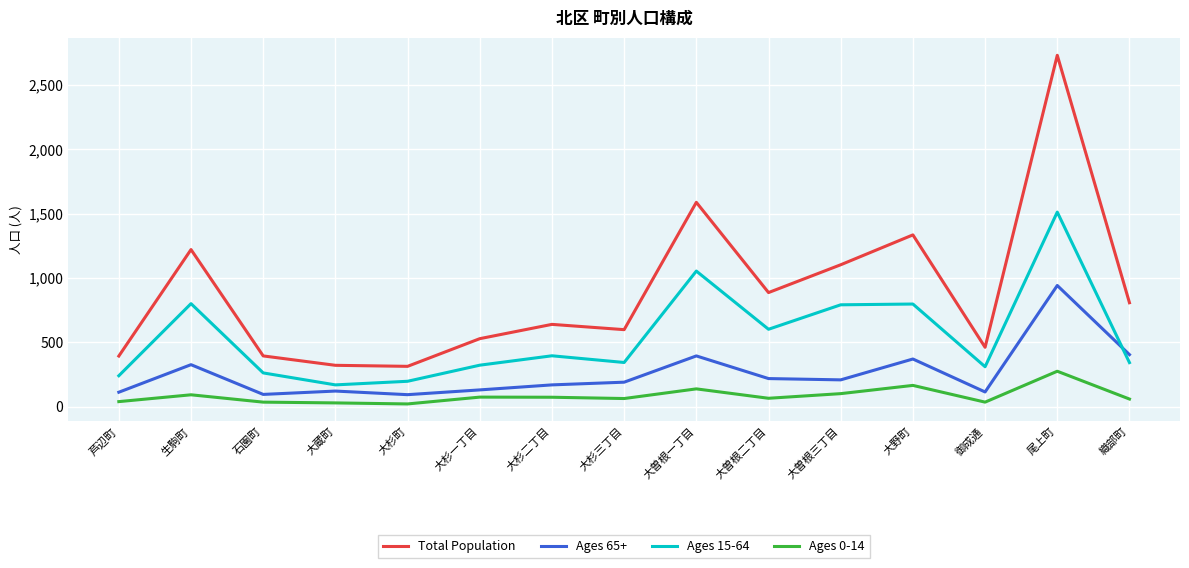

Which series has the largest range (max minus min)?

Total Population